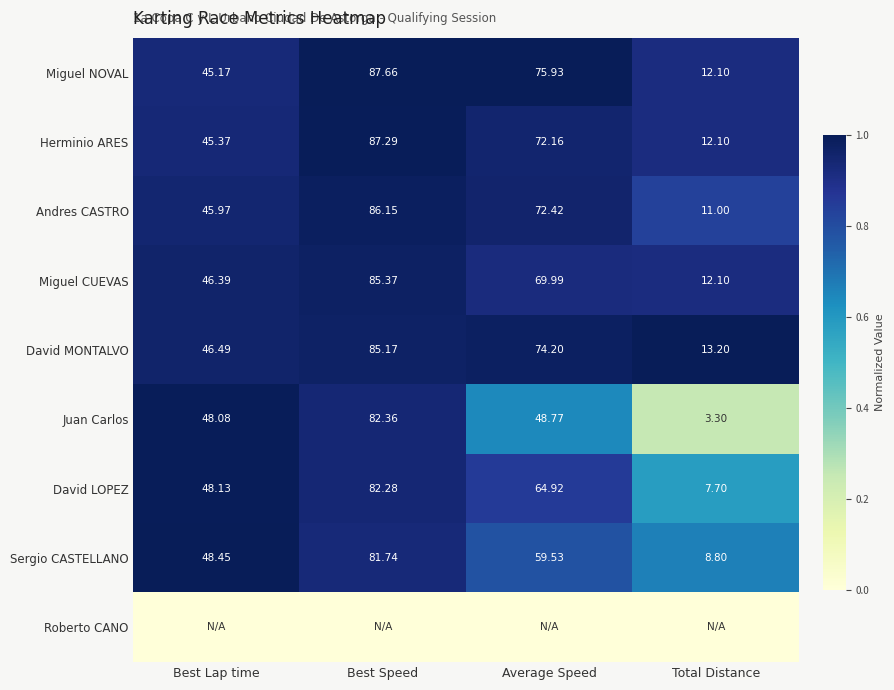

Which category has the lowest value in the Herminio ARES series?

Total Distance